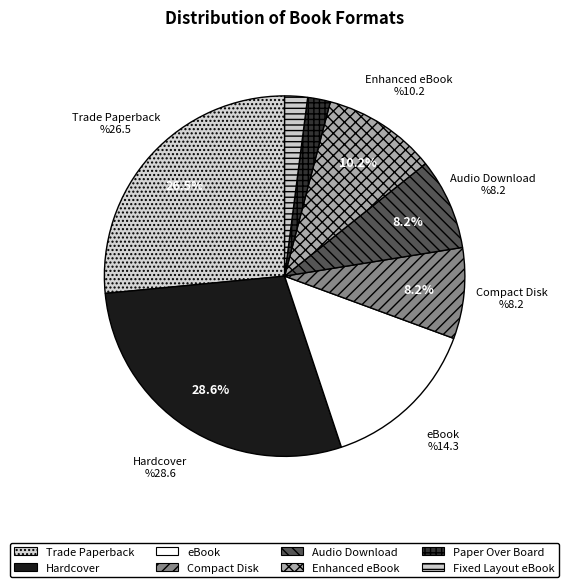

Does Fixed Layout eBook represent more than half of the total?

No